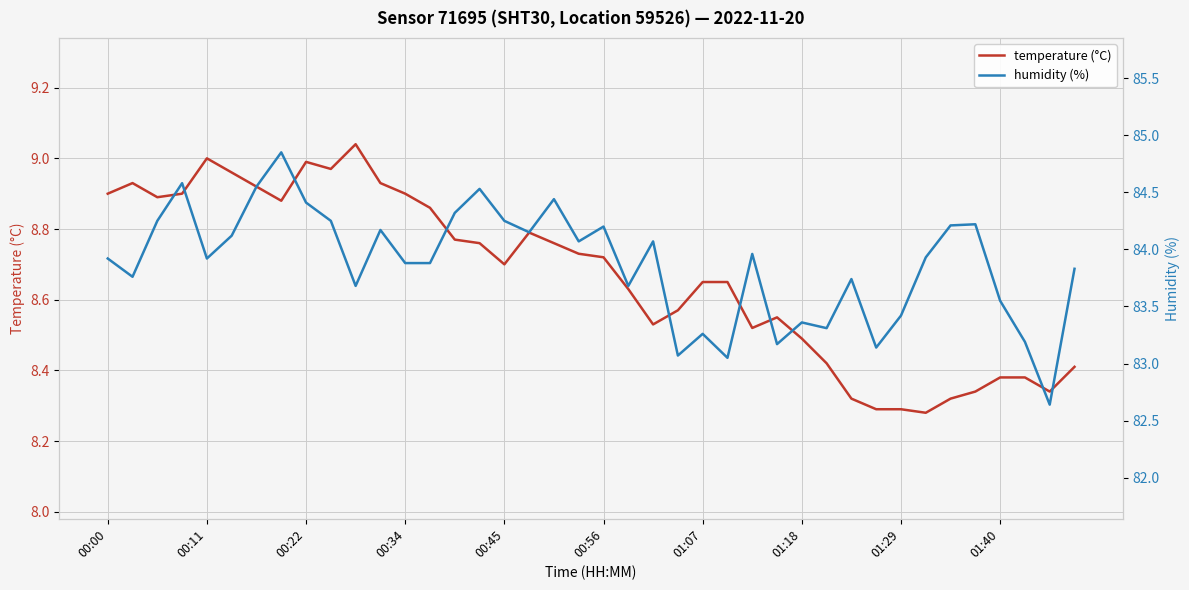

True or false: temperature (°C) has a value of 15.0 at 00:11.

False